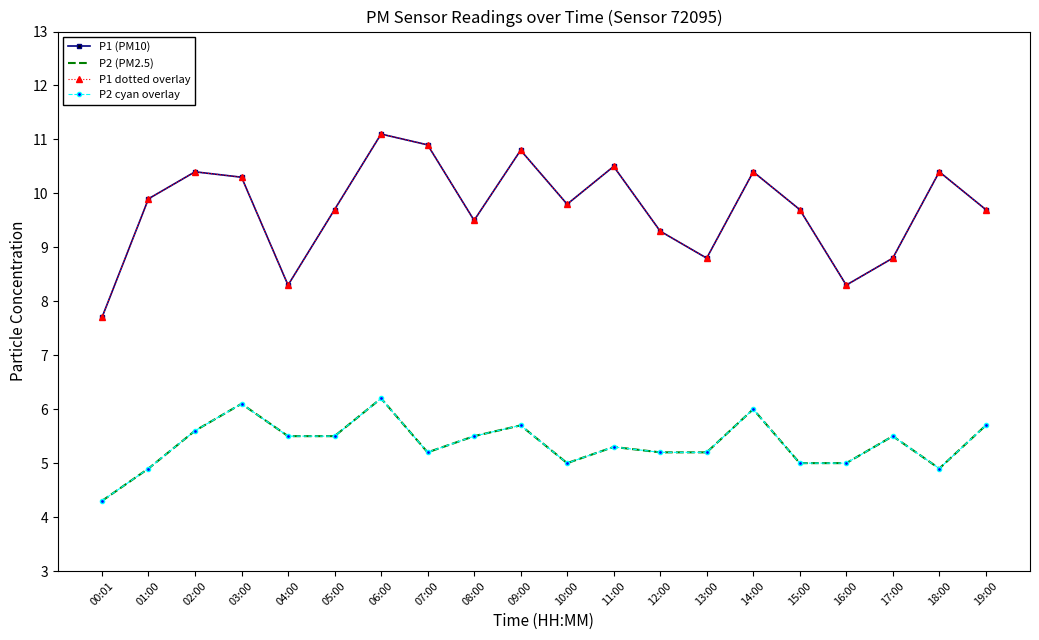

Which has a higher value, 09:00 or 17:00?

09:00